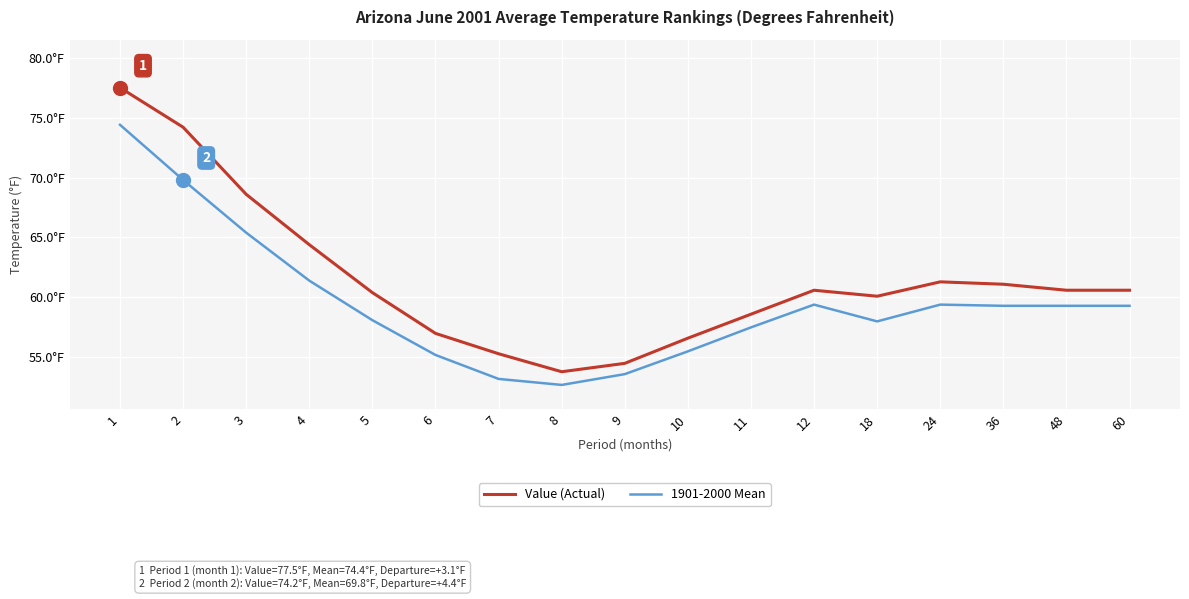

Is this an area chart (filled region under the line)?

No